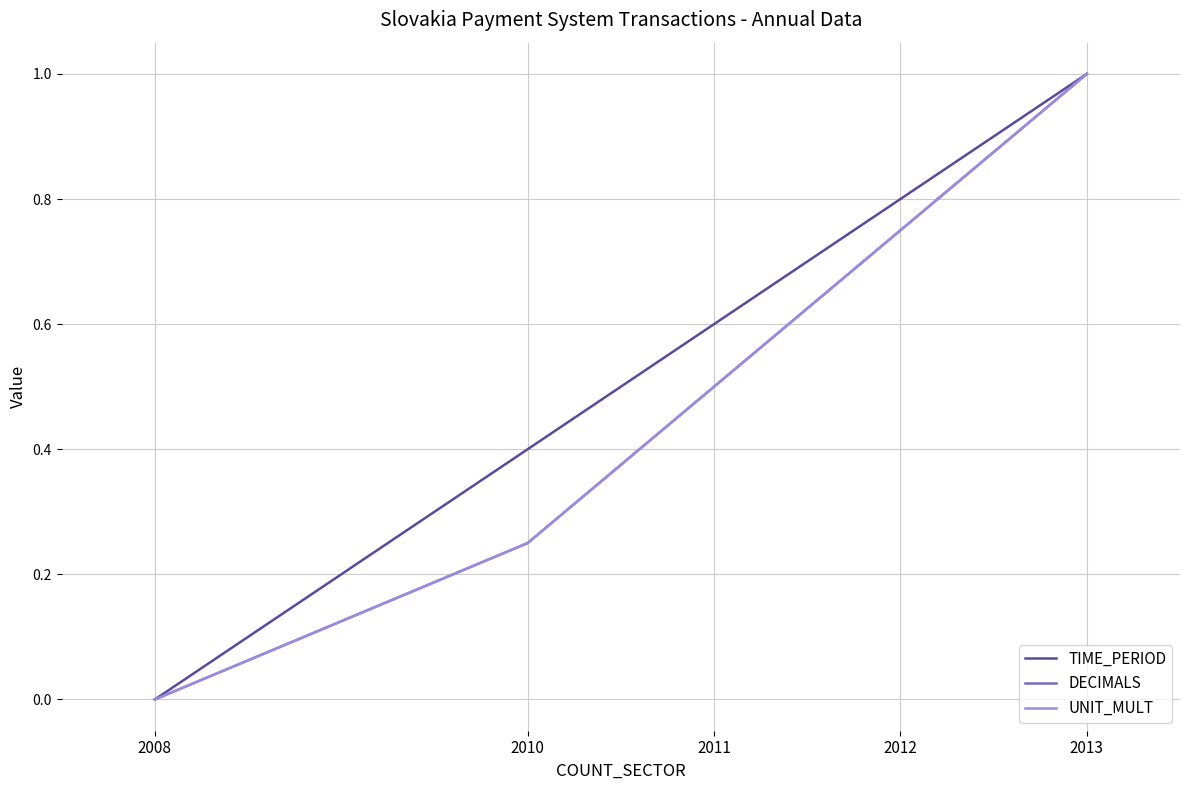

At which label does TIME_PERIOD reach its peak?

2013